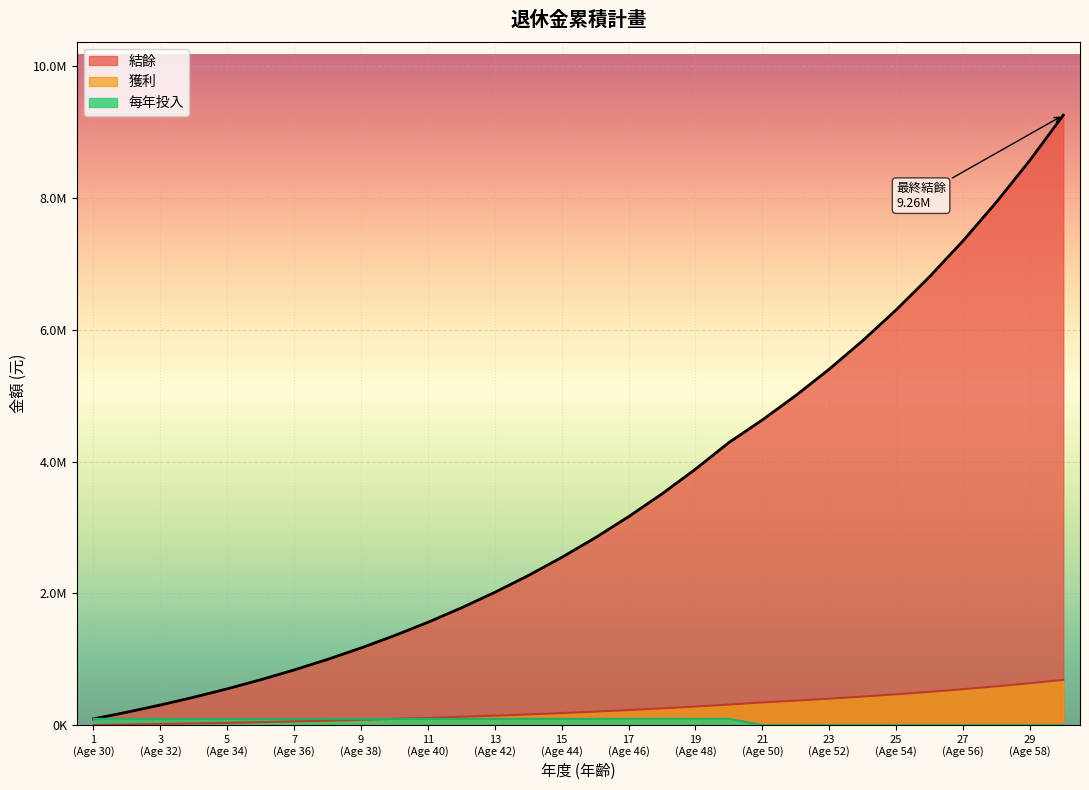

True or false: 結餘 and 獲利 intersect in this chart.

False